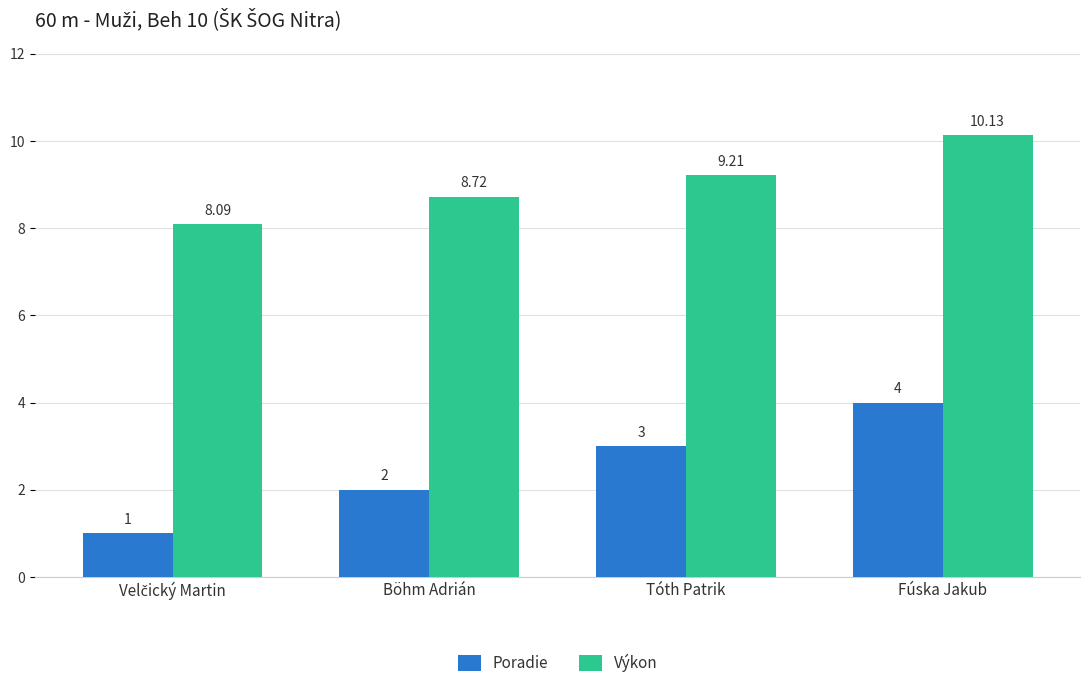

What is the sum of all Poradie values?

10.0